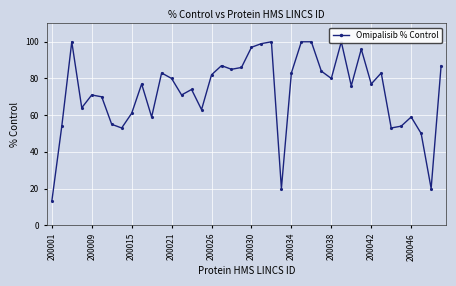

Approximately how many times larger is the value at 32 compared to 15?

1.2